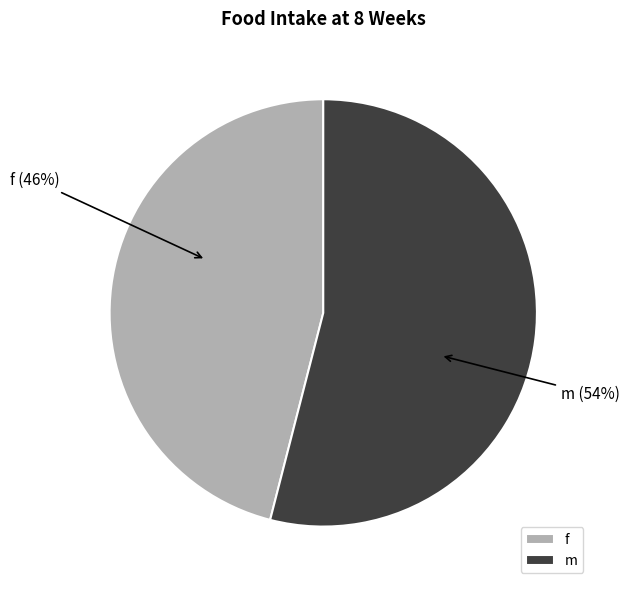

To the nearest percent, what percentage of the pie is f?

46%